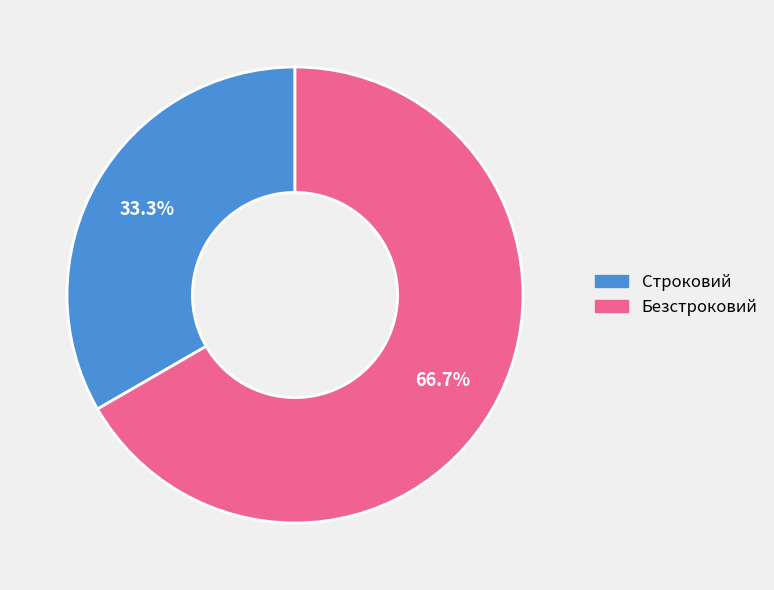

What percentage is the Строковий slice, to the nearest percent?

33%